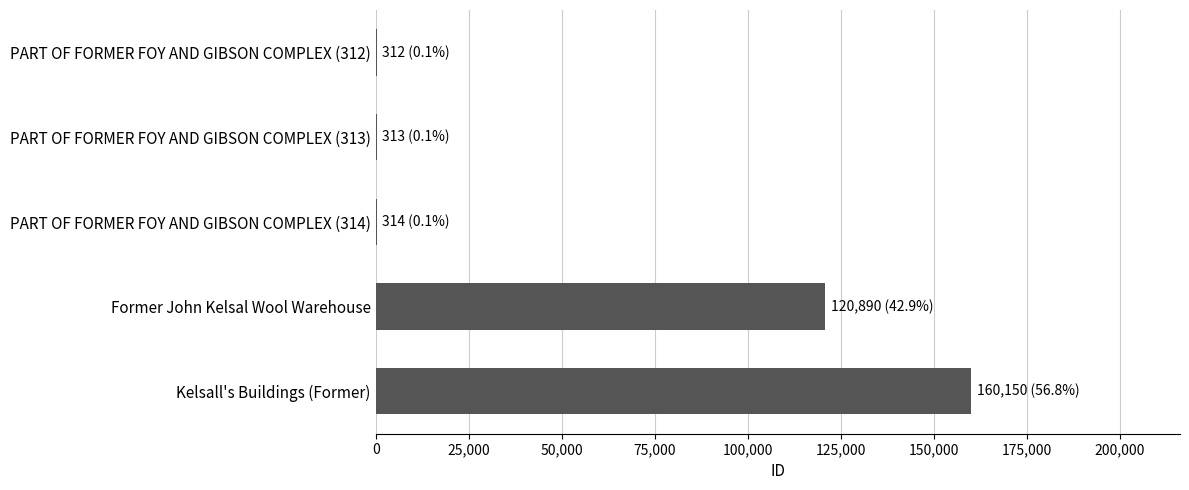

The value at Kelsall's Buildings (Former) is 69759. True or false?

False